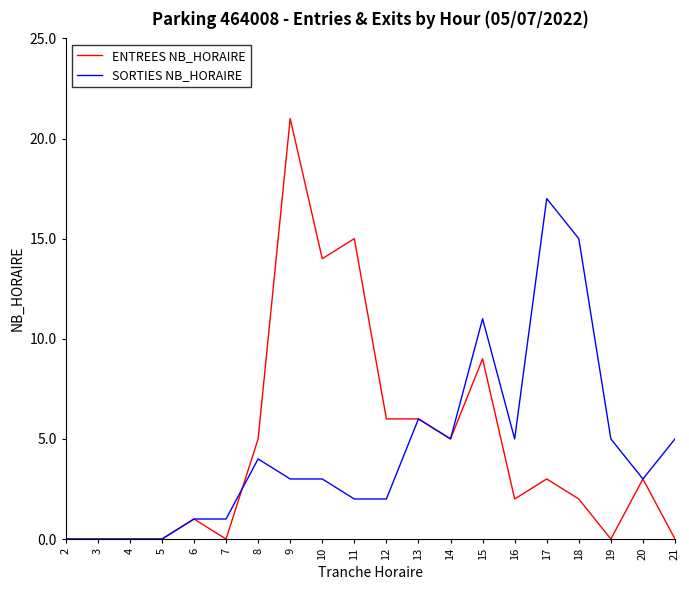

The ENTREES NB_HORAIRE series shows 0 at 3. True or false?

True